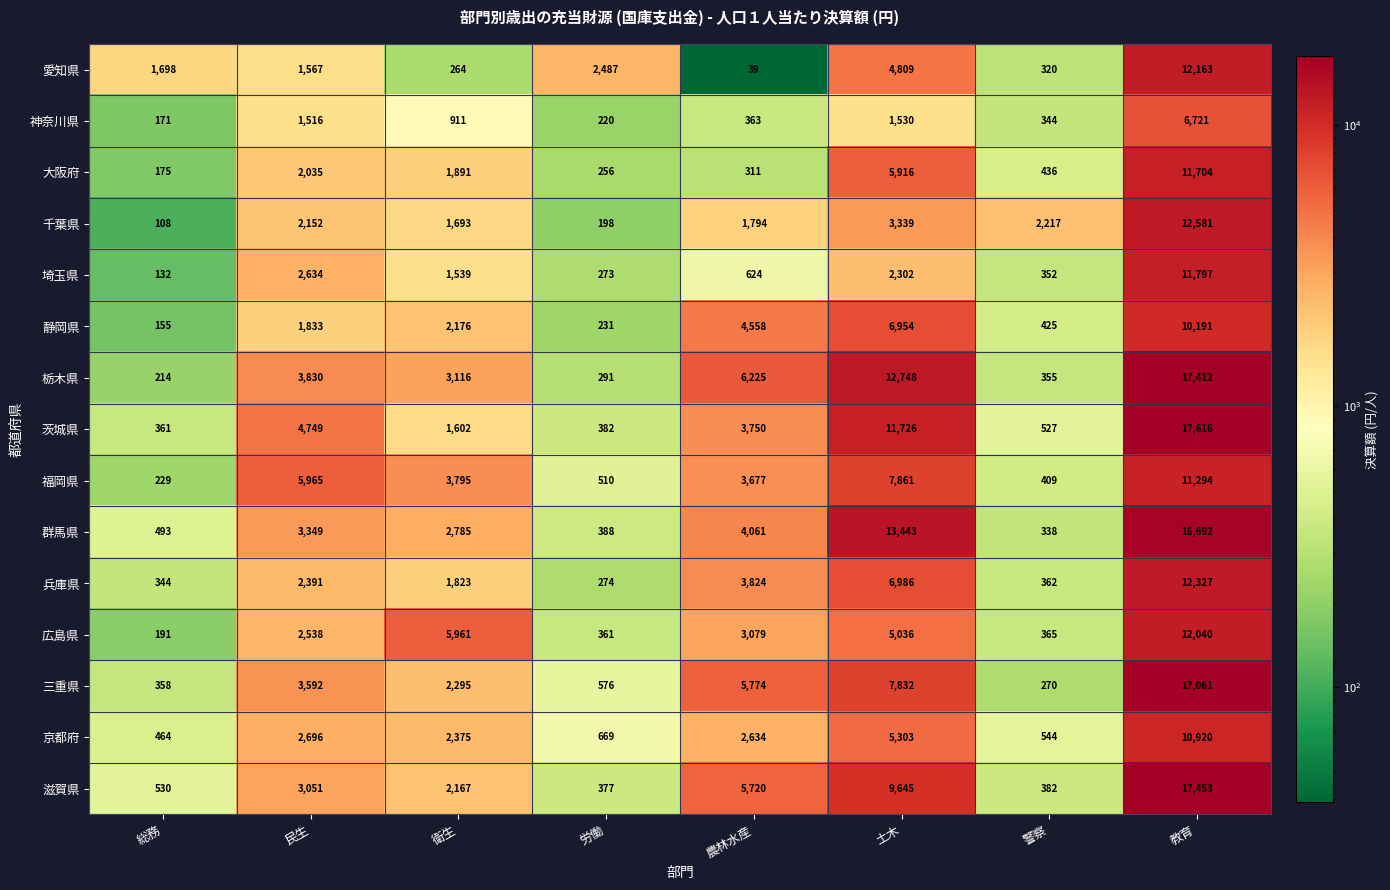

What is the greatest value displayed?

17616